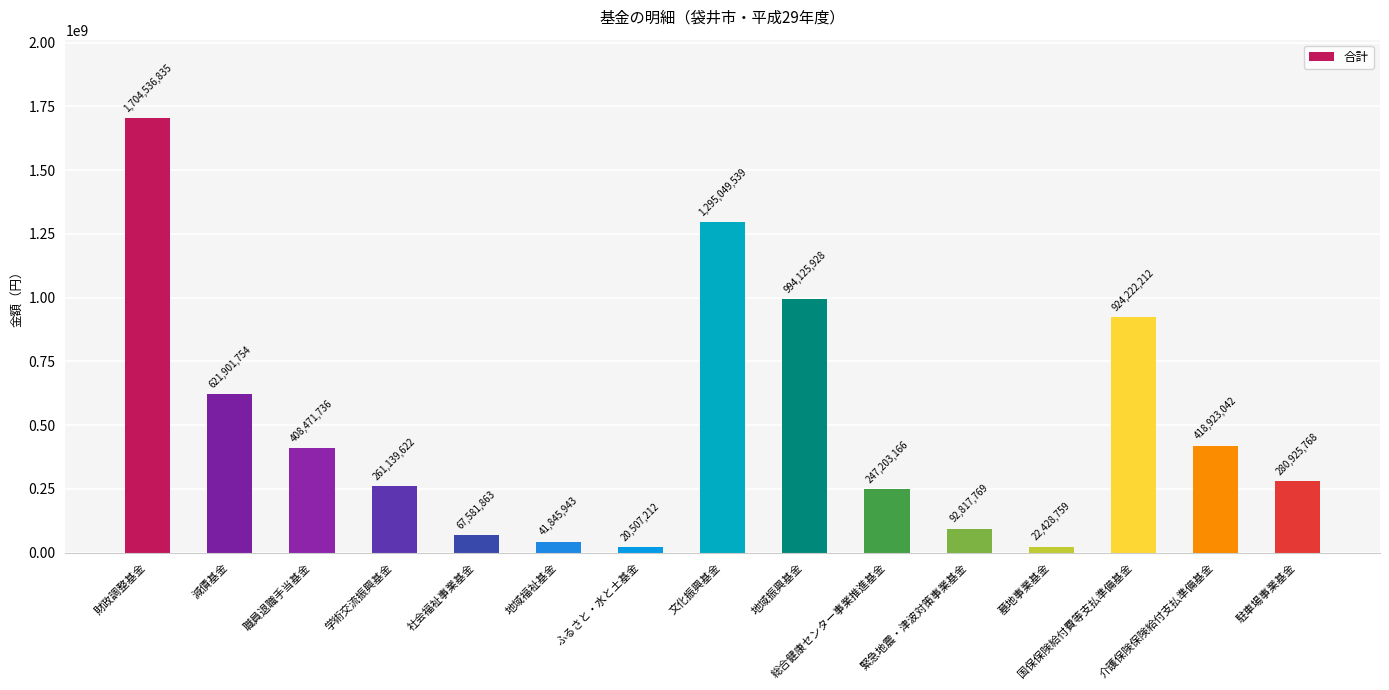

What is the change in value from 学術交流振興基金 to 文化振興基金?

+1033909917